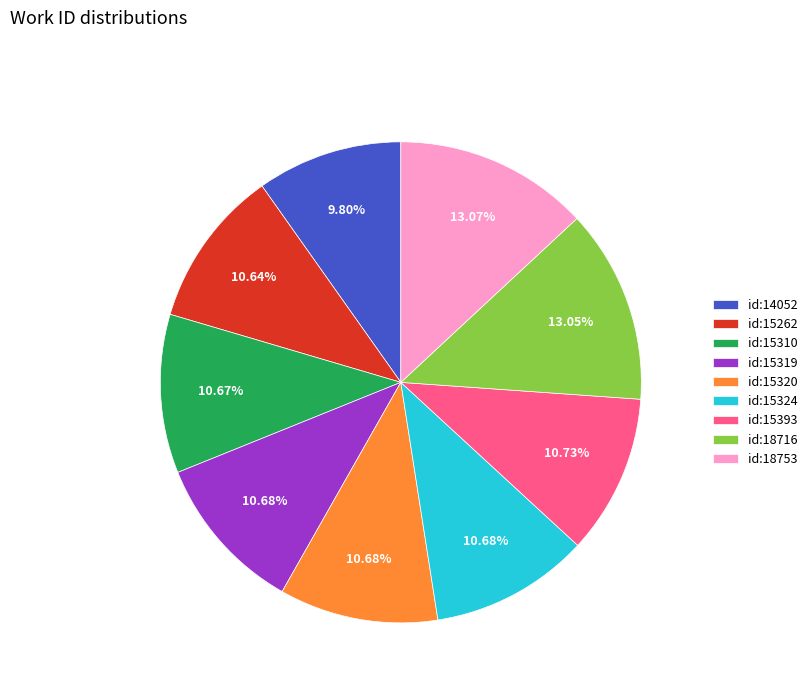

Which has a higher value, id:15310 or id:18753?

id:18753